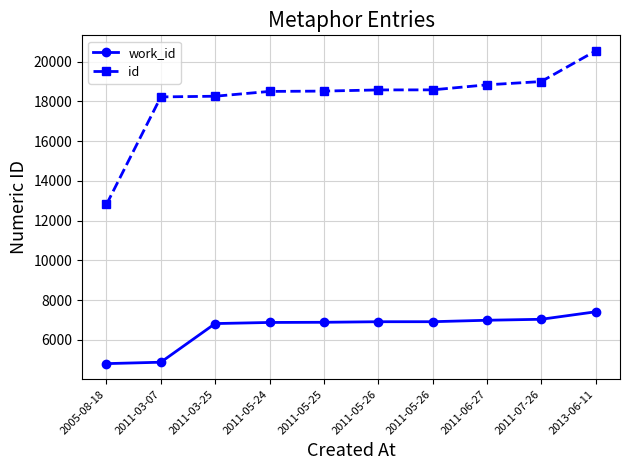

Count the number of data series in this chart.

2